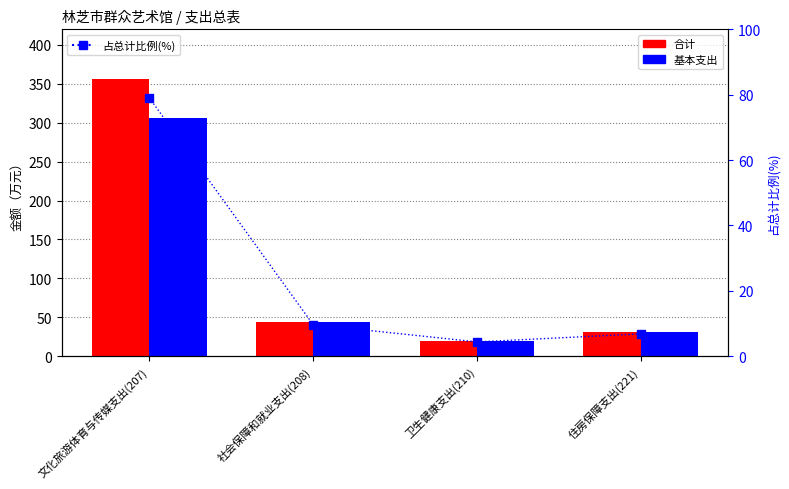

At which label does 基本支出 first exceed 43?

文化旅游体育与传媒支出(207)